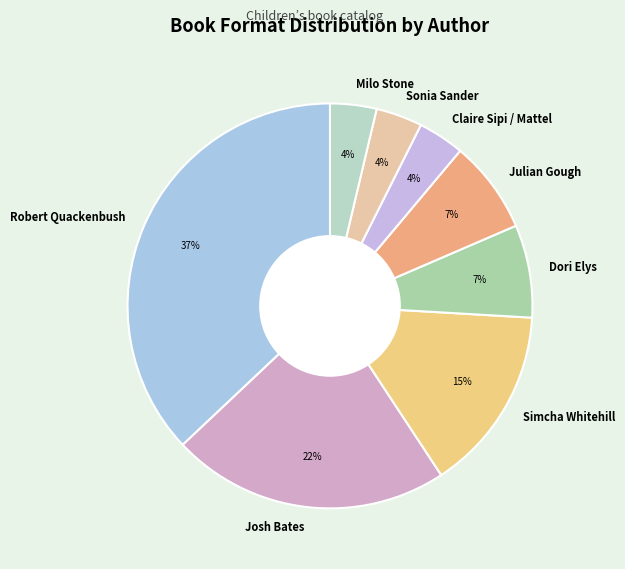

To the nearest percent, what is the difference between the largest and smallest slice percentages?

33%